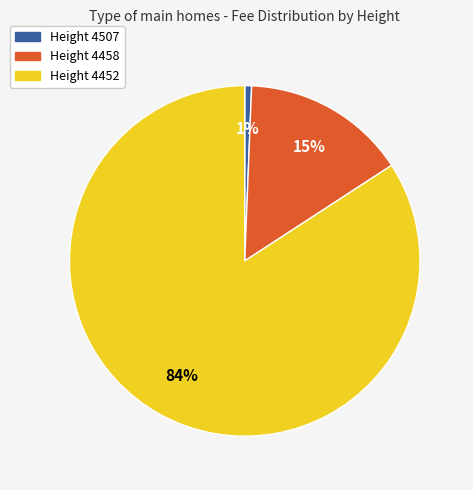

To the nearest percent, what is the average slice percentage?

33%